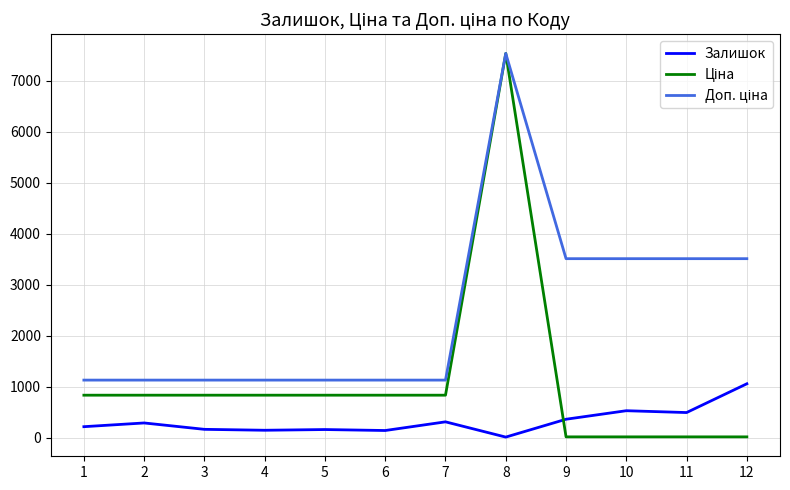

What is the smallest value displayed?

11.0